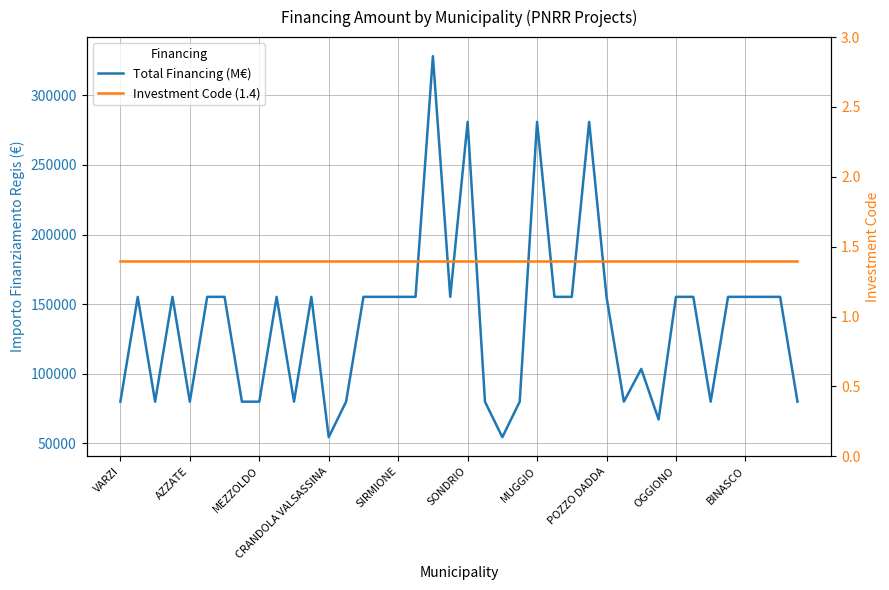

Is it true that Investment Code (1.4) equals 2.3 at VARZI?

False